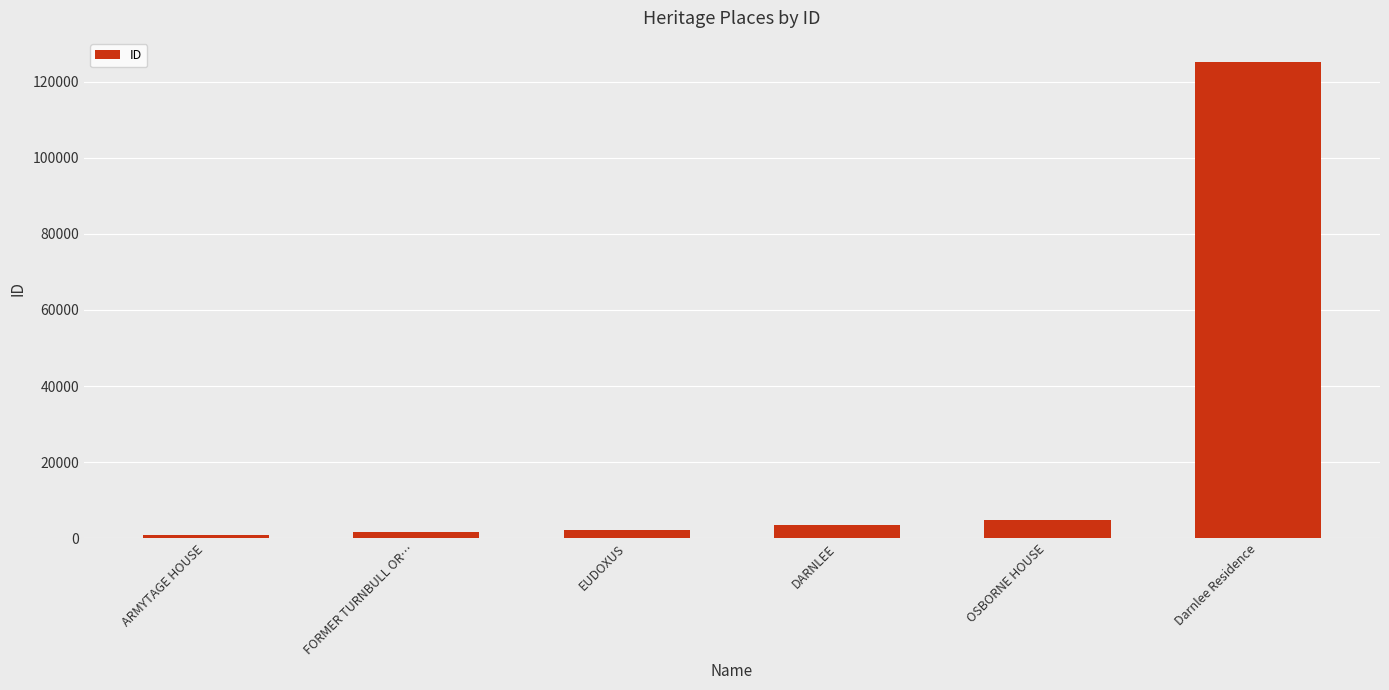

How many categories are shown in the chart?

6